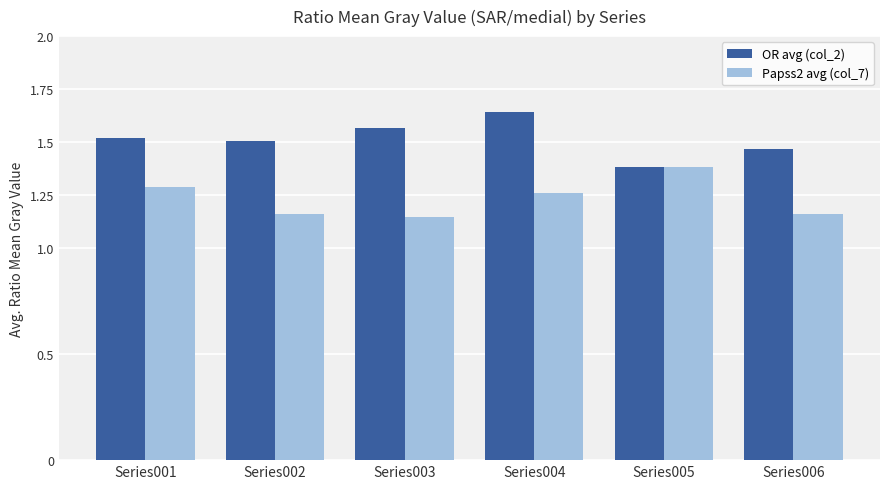

Rank the series by their average value, from lowest to highest.

Papss2 avg (col_7), OR avg (col_2)